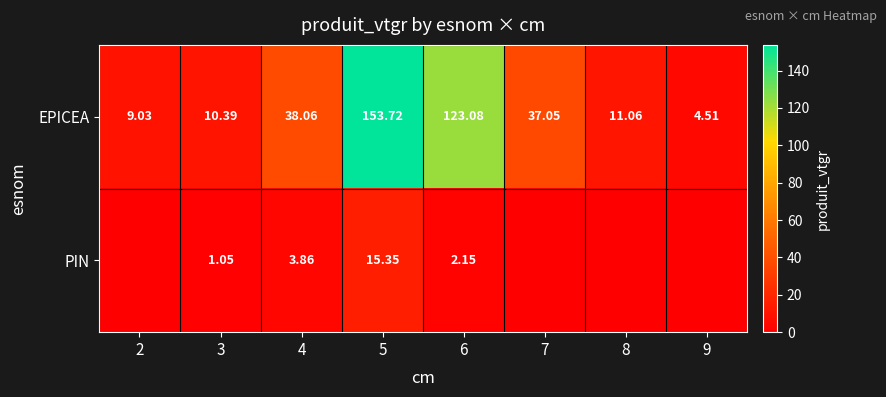

Rank the series at 5 from highest to lowest value.

EPICEA, PIN